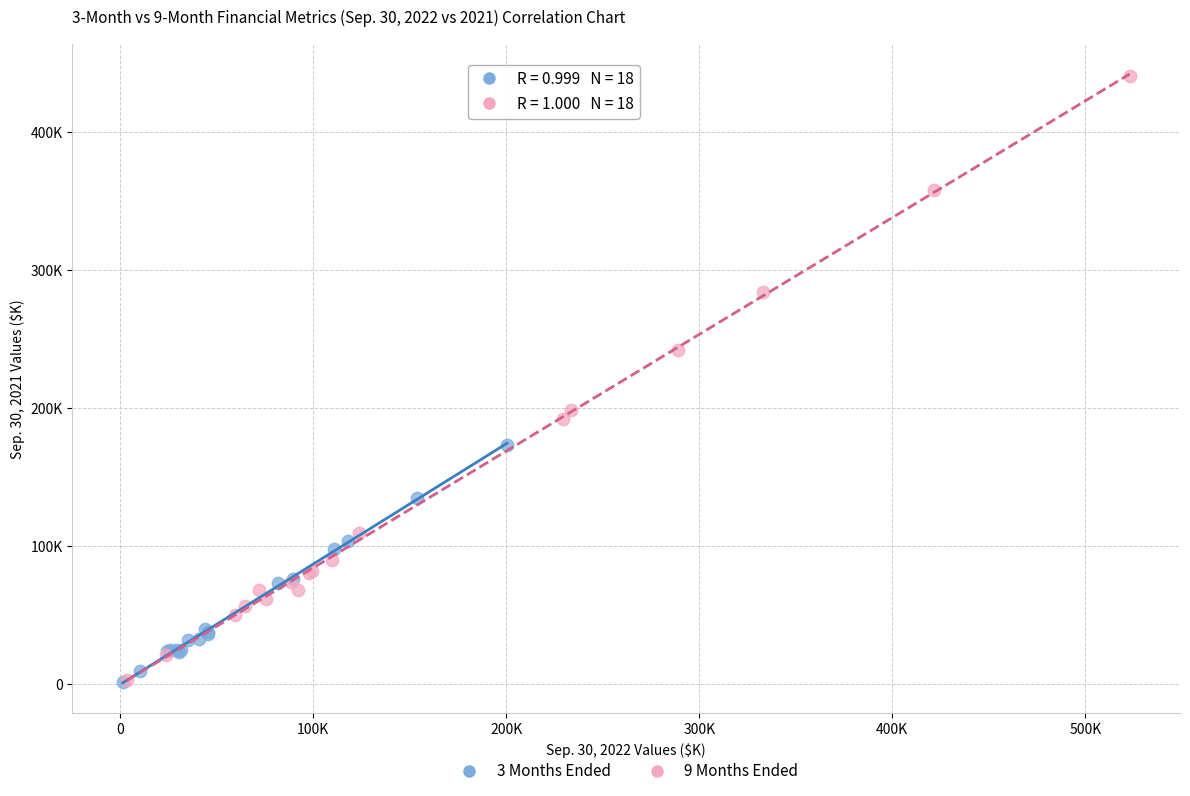

What are all the series names shown in the legend?

3 Months Ended, 9 Months Ended